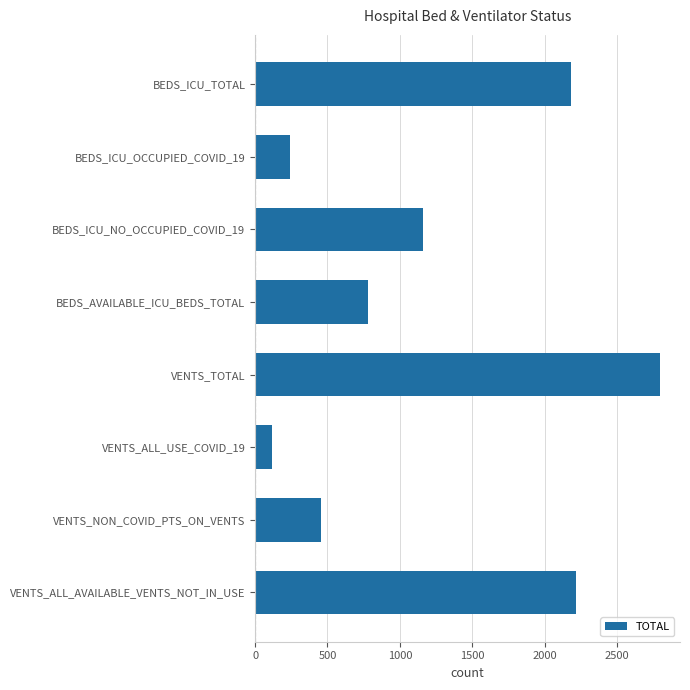

At which label is the value closest to 1457?

BEDS_ICU_NO_OCCUPIED_COVID_19